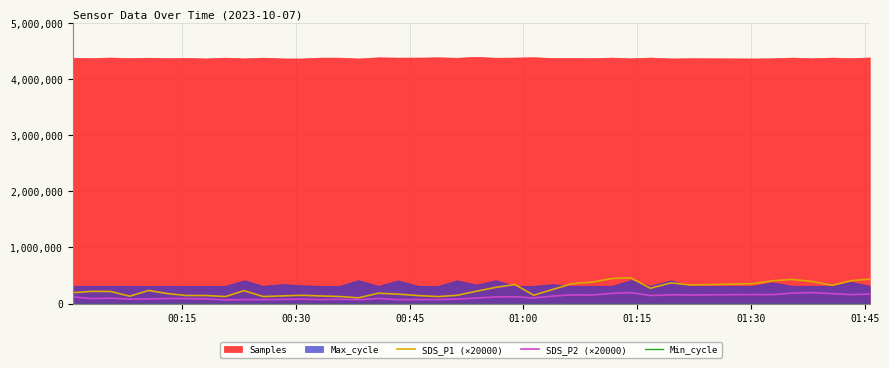

What is the minimum value for SDS_P1 (×20000)?

102400.0